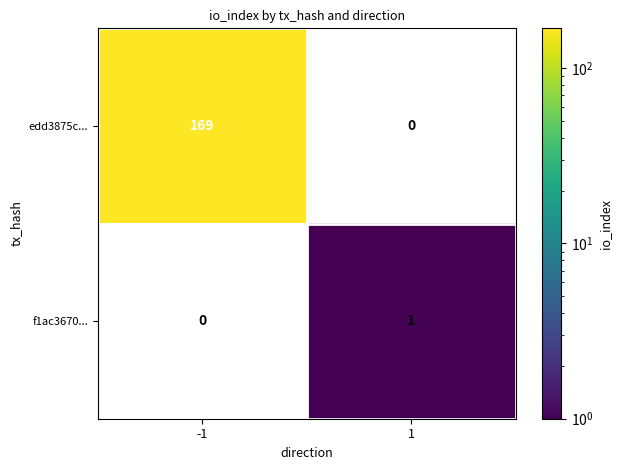

What is the sum of the edd3875c... values at -1 and 1?

169